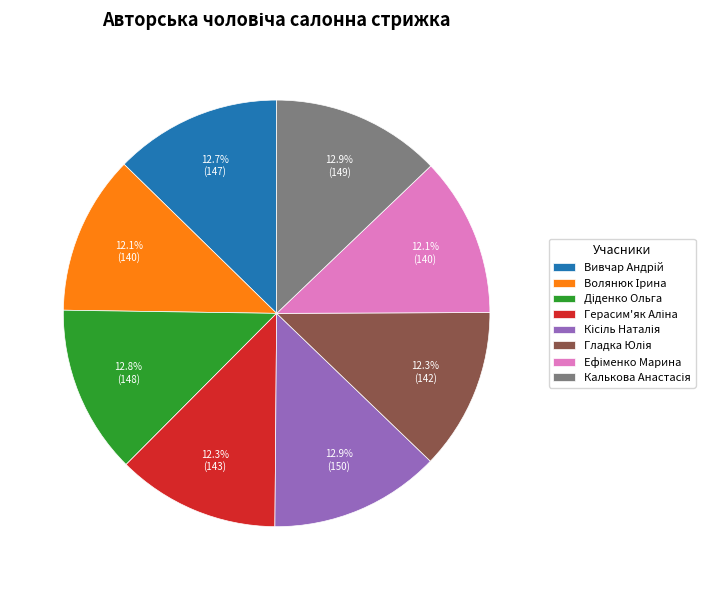

Is there any slice that represents more than half of the pie?

No